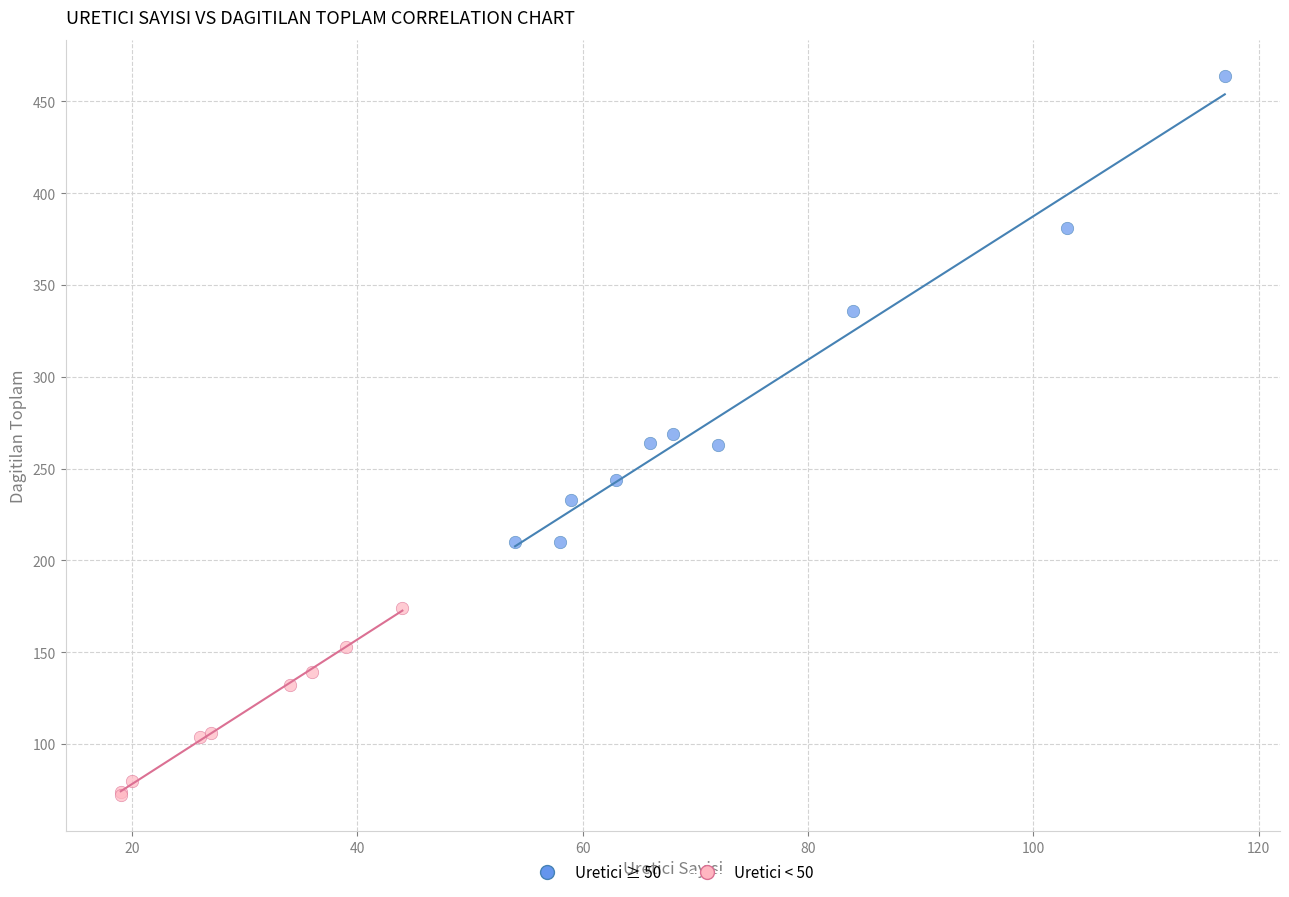

Which series contains the lowest Y value?

Uretici < 50